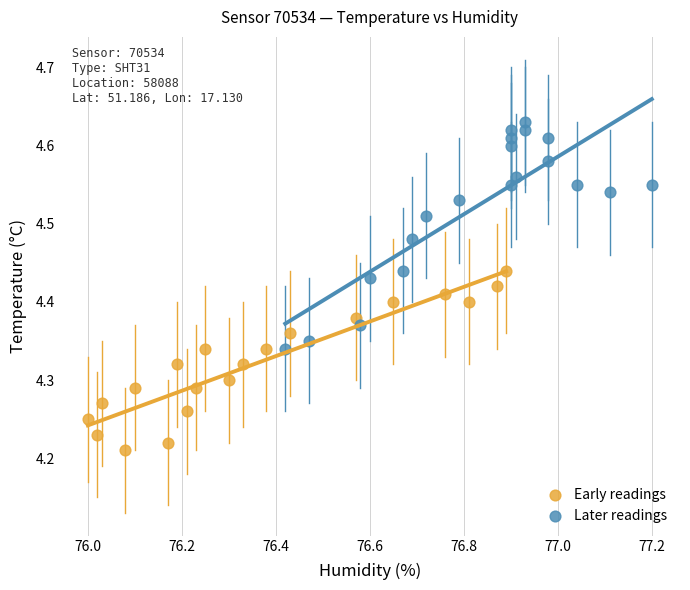

Which series reaches the maximum Y coordinate?

Later readings